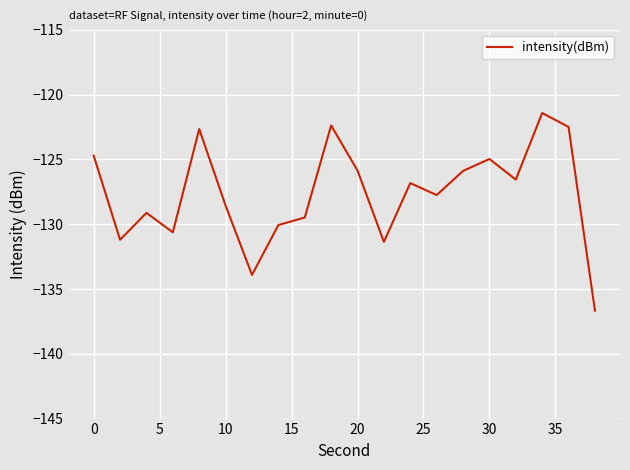

How many lines are shown in the chart?

1